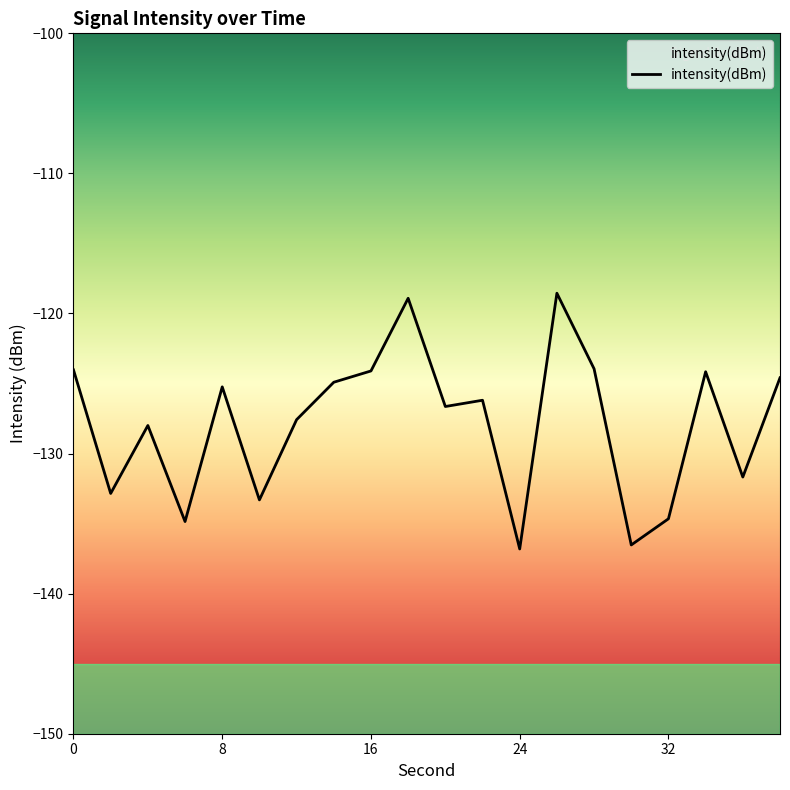

What is the minimum value shown in the chart?

-136.8